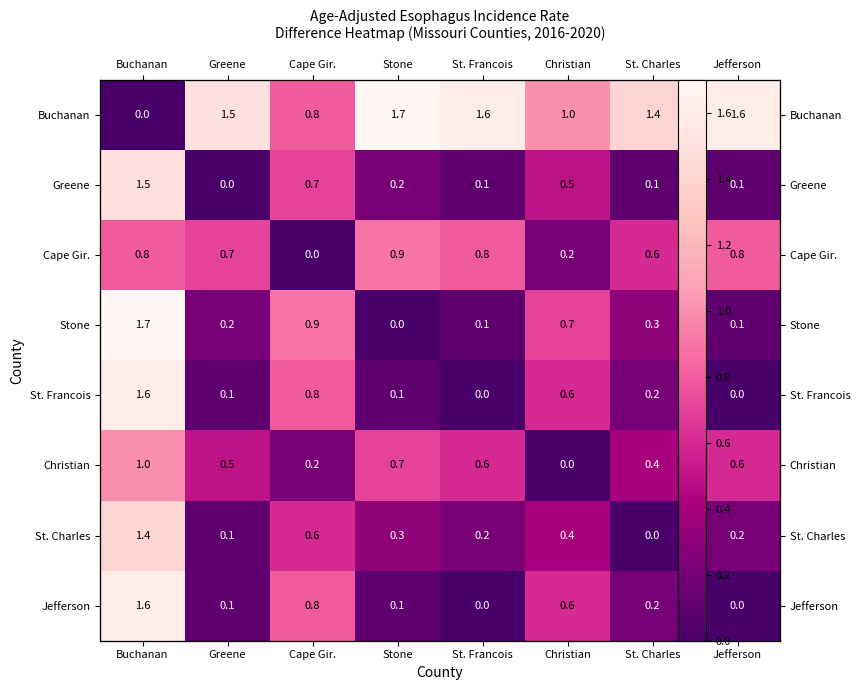

What is the difference between the highest and lowest values at St. Charles?

1.4